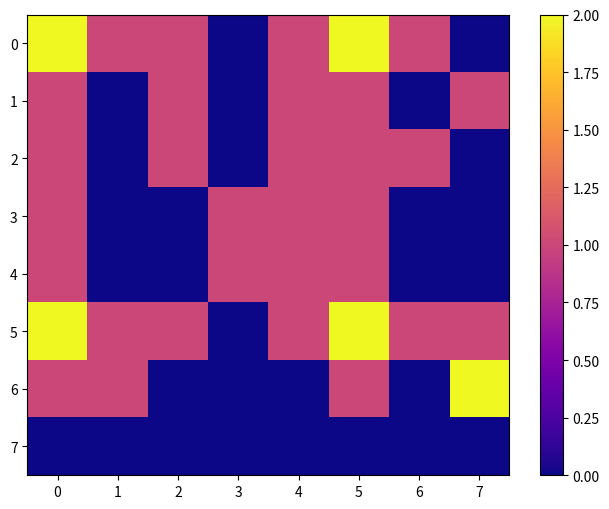

Rank the series at 7 from lowest to highest value.

row_0, row_2, row_3, row_4, row_7, row_1, row_5, row_6